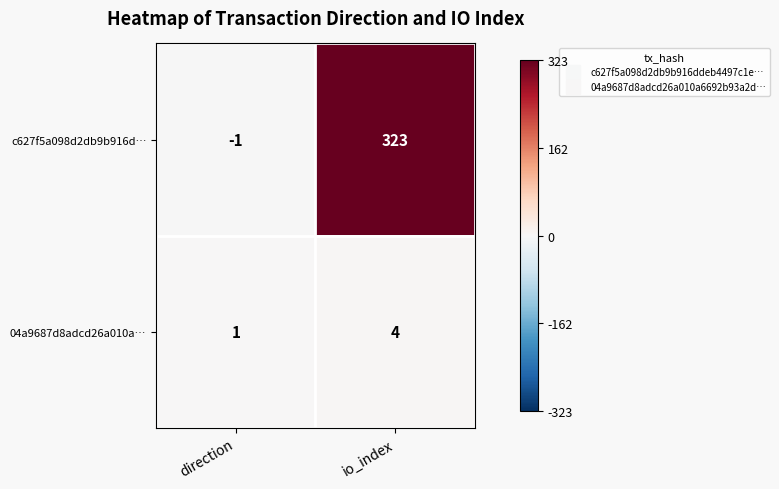

What is the sum of all 04a9687d8adcd26a010a… values?

5